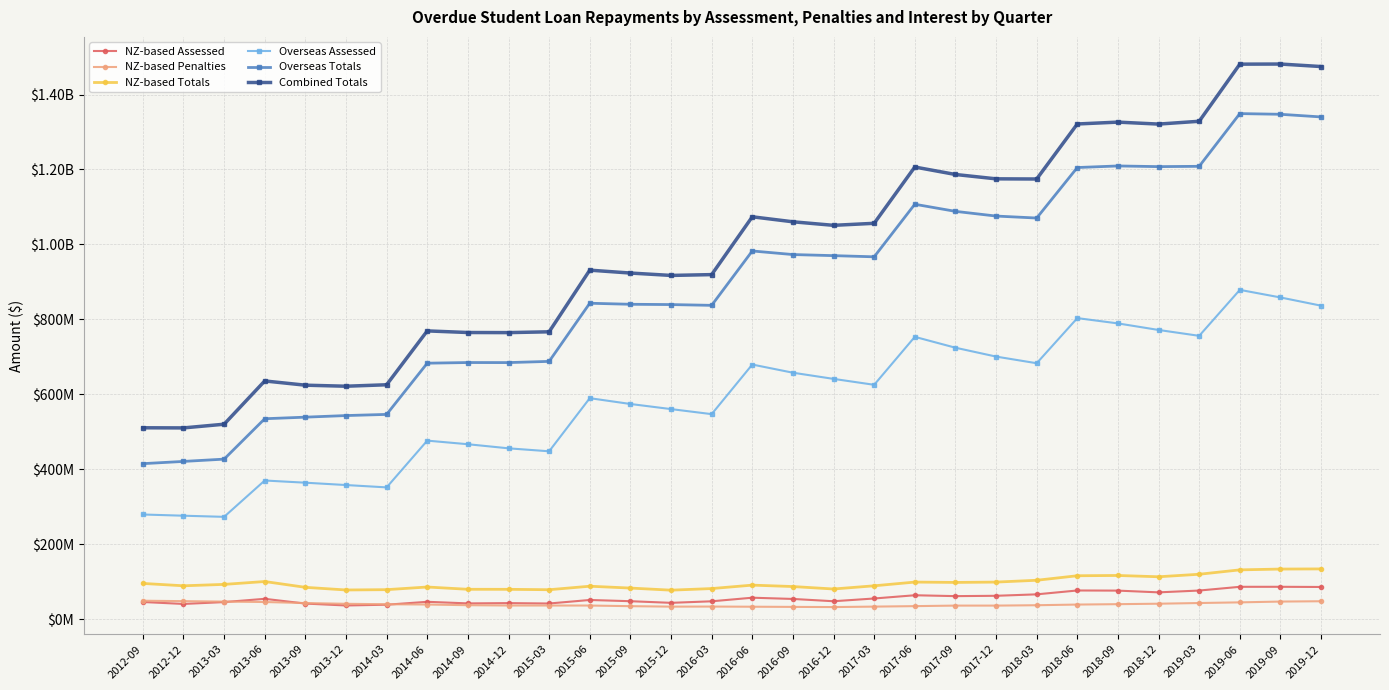

What position from the right is 2018-12?

5